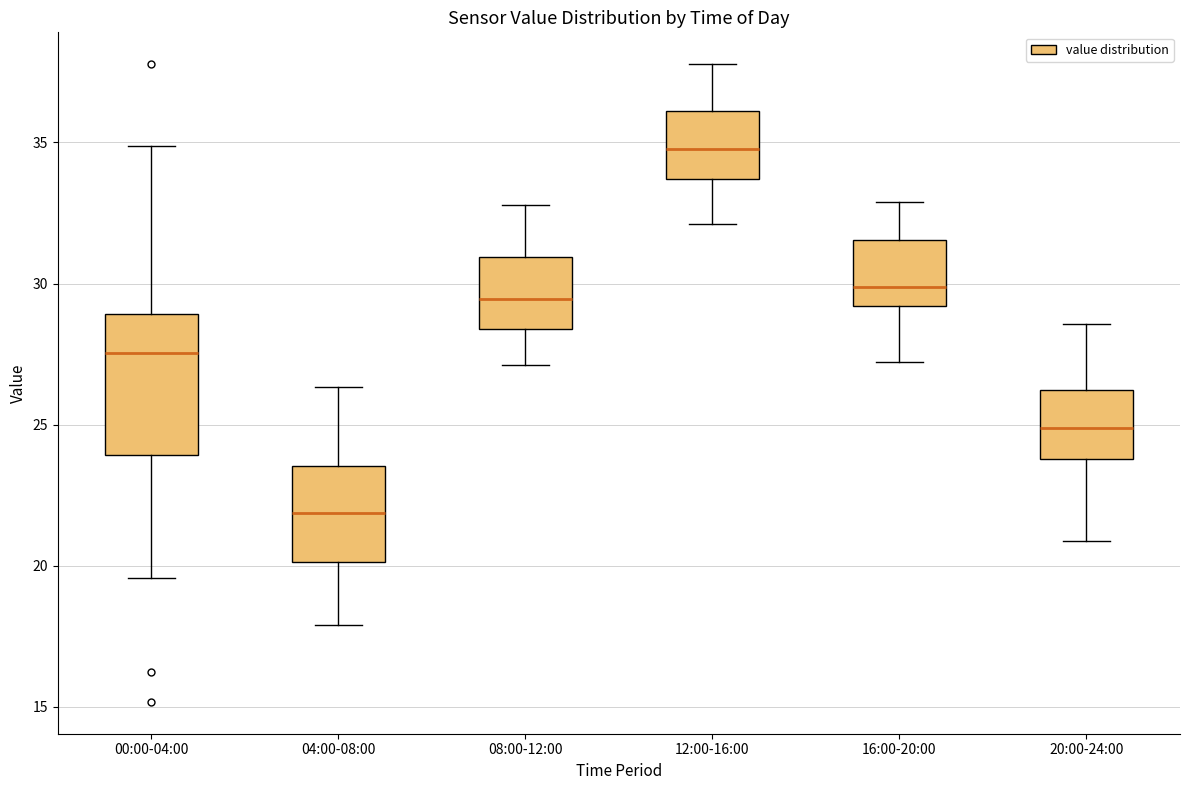

Comparing the boxes themselves (not the whiskers), which one is the tallest?

00:00-04:00